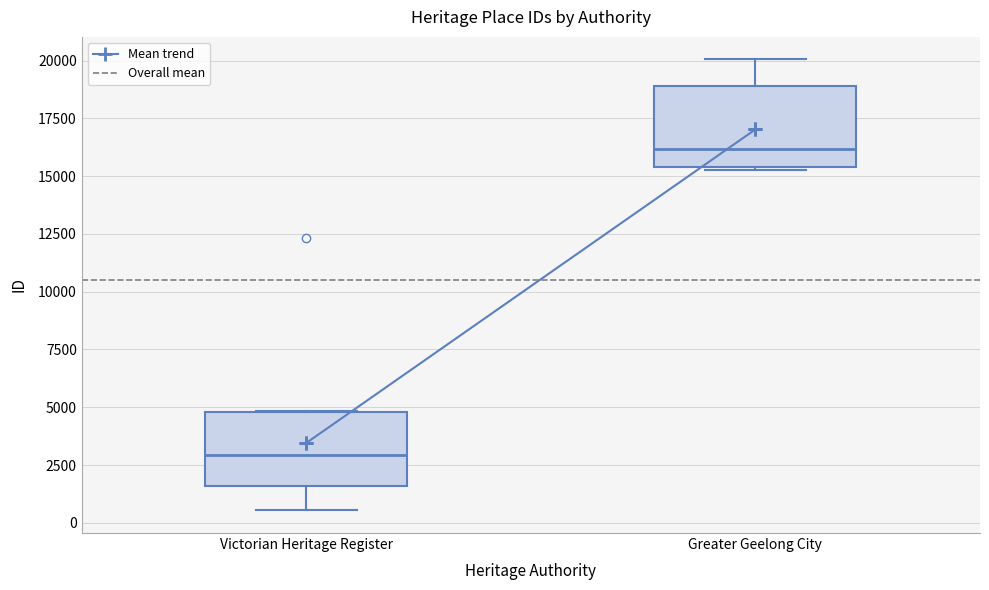

Where is the lower edge of the box for Greater Geelong City on the y-axis? The values are not printed on the chart, so give them approximately, as read against the axis.

15500